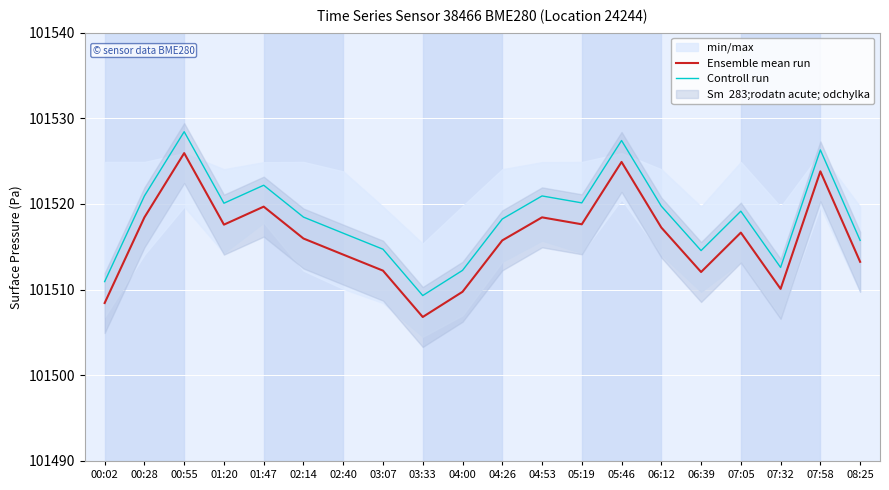

The value of Controll run at 01:47 is 101522.2. True or false?

True